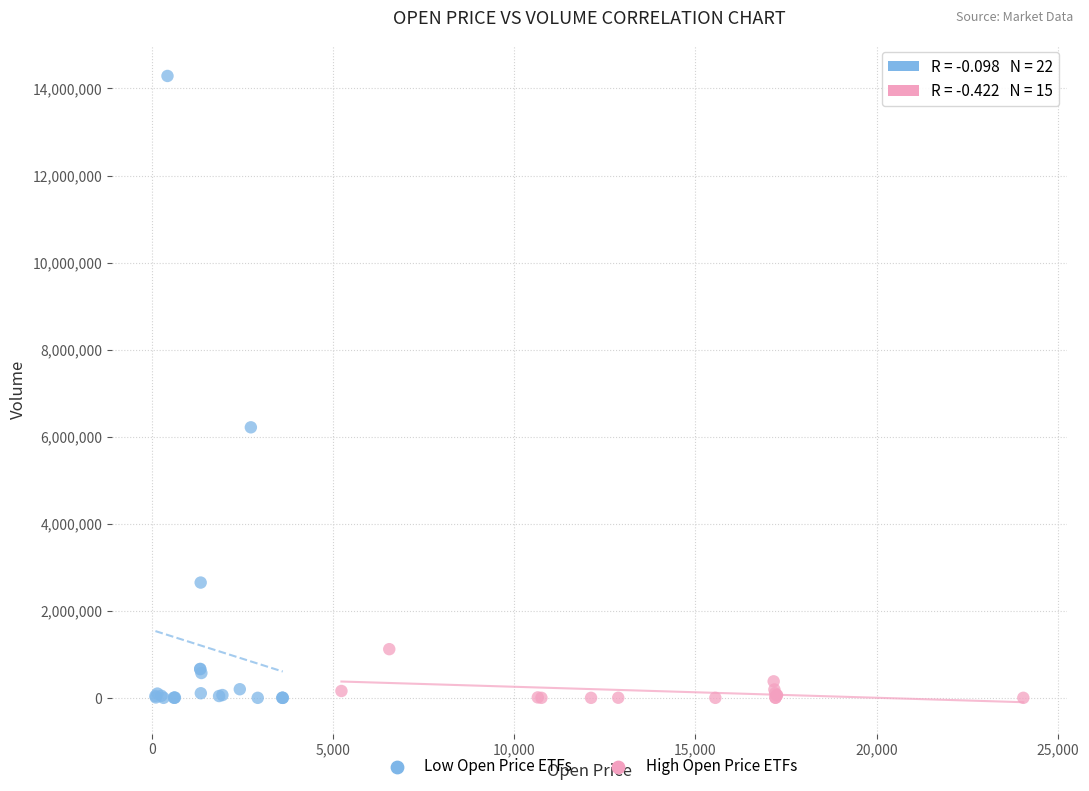

Which series has the widest spread of Y values?

Low Open Price ETFs